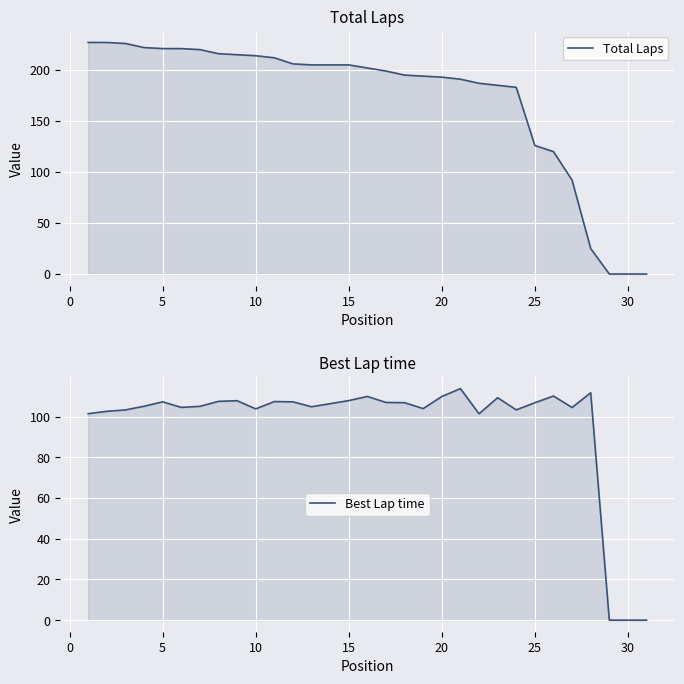

Rank the series by their maximum value, from highest to lowest.

Total Laps, Best Lap time